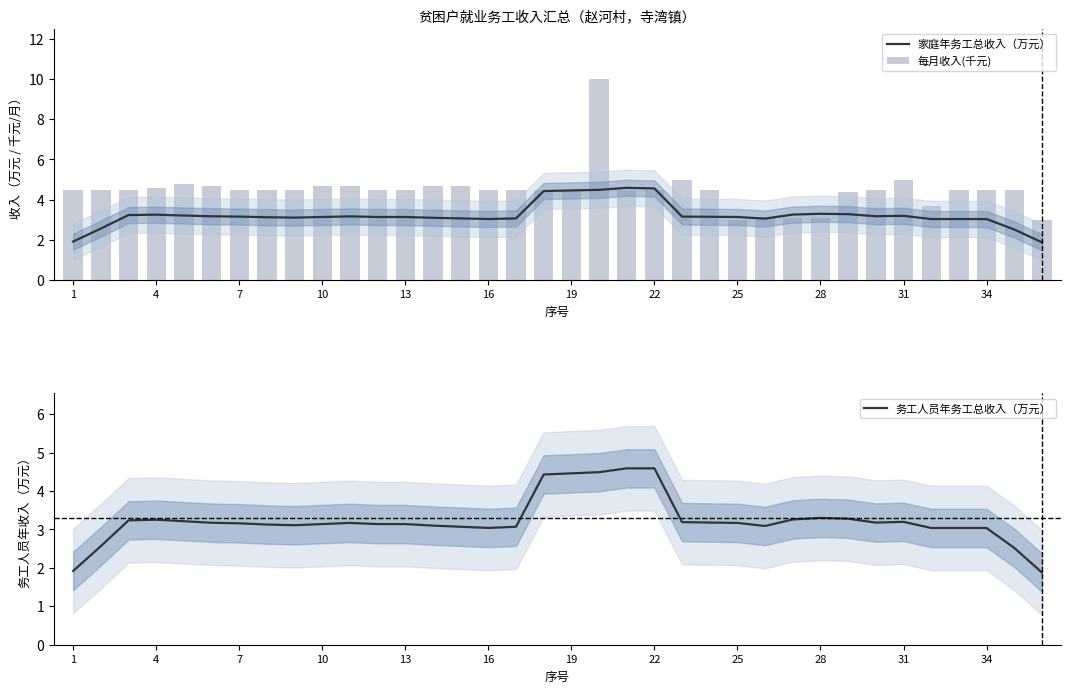

What is the maximum value for 家庭年务工总收入（万元）?

4.6